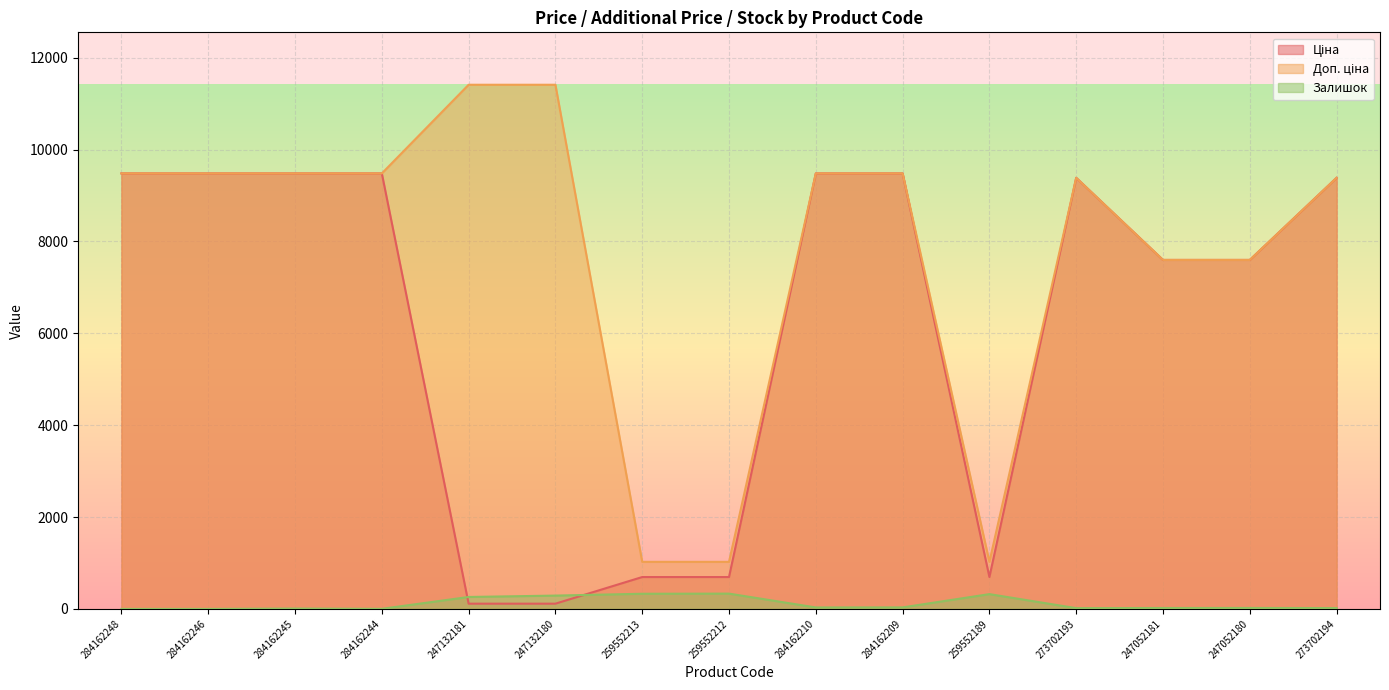

Rank the categories by Доп. ціна value from lowest to highest.

259552213, 259552212, 259552189, 247052181, 247052180, 273702193, 273702194, 284162248, 284162246, 284162245, 284162244, 284162210, 284162209, 247132181, 247132180